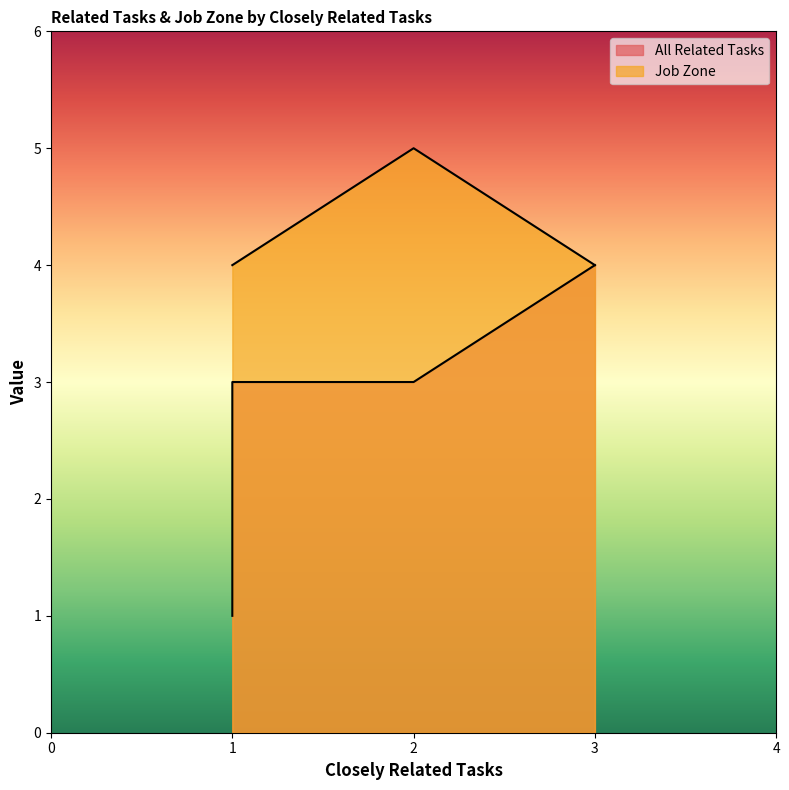

Does the chart display data point markers on the line(s)?

No